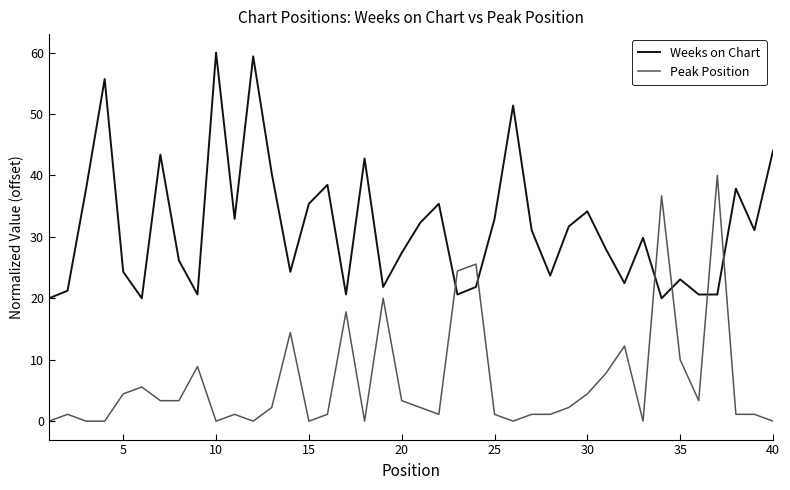

What is the difference between the maximum and minimum values in the Weeks on Chart series?

40.0